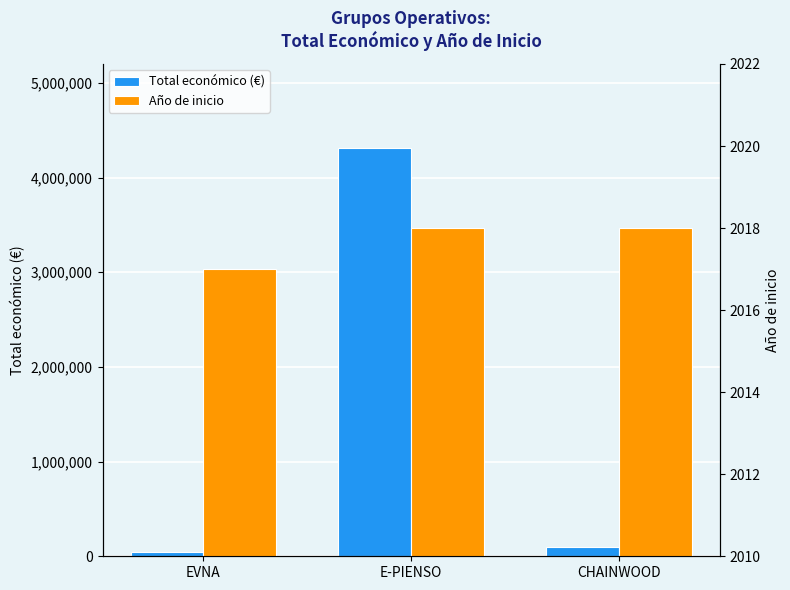

Reading left to right, extract all data points from this chart.

Total económico (€): EVNA=42072	E-PIENSO=4316373	CHAINWOOD=93530
Año de inicio: EVNA=2017	E-PIENSO=2018	CHAINWOOD=2018